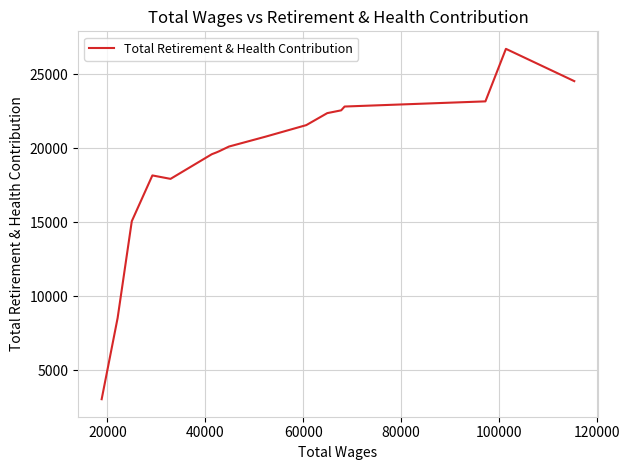

What is the difference between the maximum and minimum values?

23641